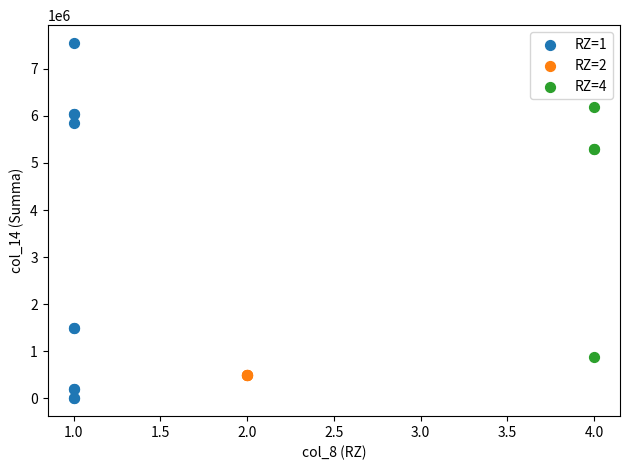

Which series reaches the minimum Y coordinate?

RZ=1